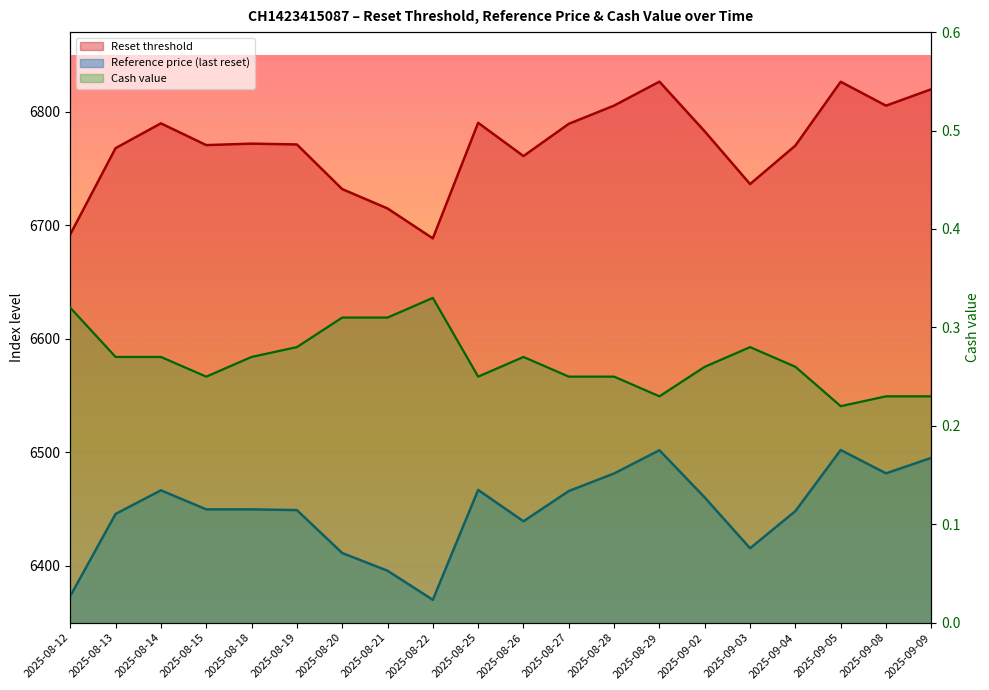

What is the average value of the Reset threshold series?

6770.5